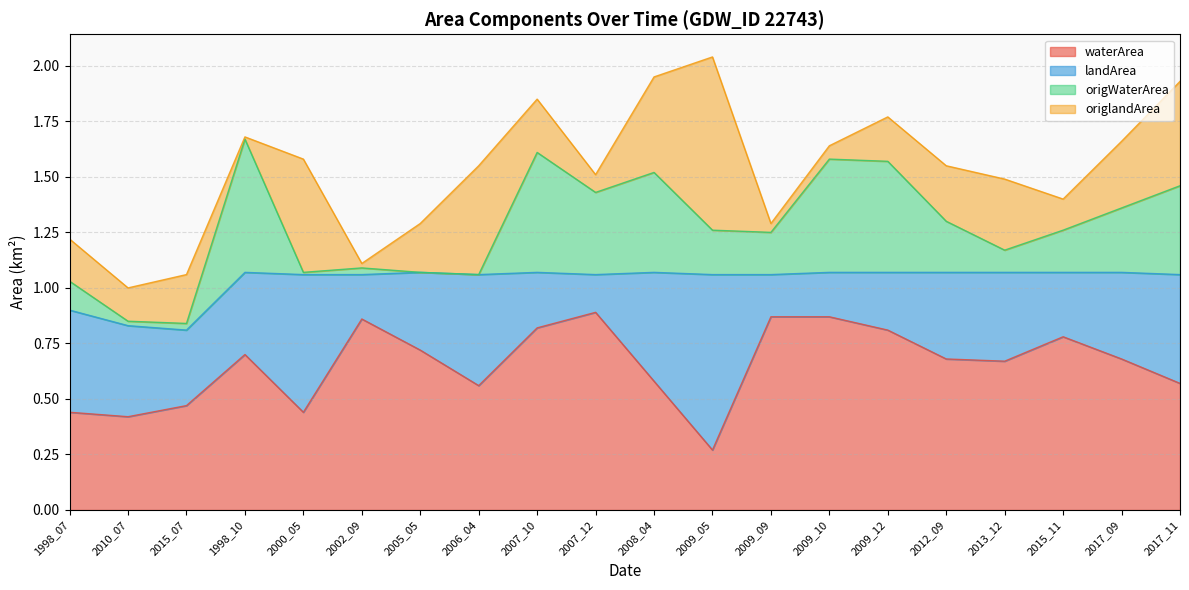

Reading left to right, transcribe all the data shown in this chart.

waterArea: 0.4	0.4	0.5	0.7	0.4	0.9	0.7	0.6	0.8	0.9	0.6	0.3	0.9	0.9	0.8	0.7	0.7	0.8	0.7	0.6
landArea: 0.5	0.4	0.3	0.4	0.6	0.2	0.3	0.5	0.2	0.2	0.5	0.8	0.2	0.2	0.3	0.4	0.4	0.3	0.4	0.5
origWaterArea: 0.1	0.0	0.0	0.6	0.0	0.0	0.0	0.0	0.5	0.4	0.5	0.2	0.2	0.5	0.5	0.2	0.1	0.2	0.3	0.4
origlandArea: 0.2	0.1	0.2	0.0	0.5	0.0	0.2	0.5	0.2	0.1	0.4	0.8	0.0	0.1	0.2	0.2	0.3	0.1	0.3	0.5